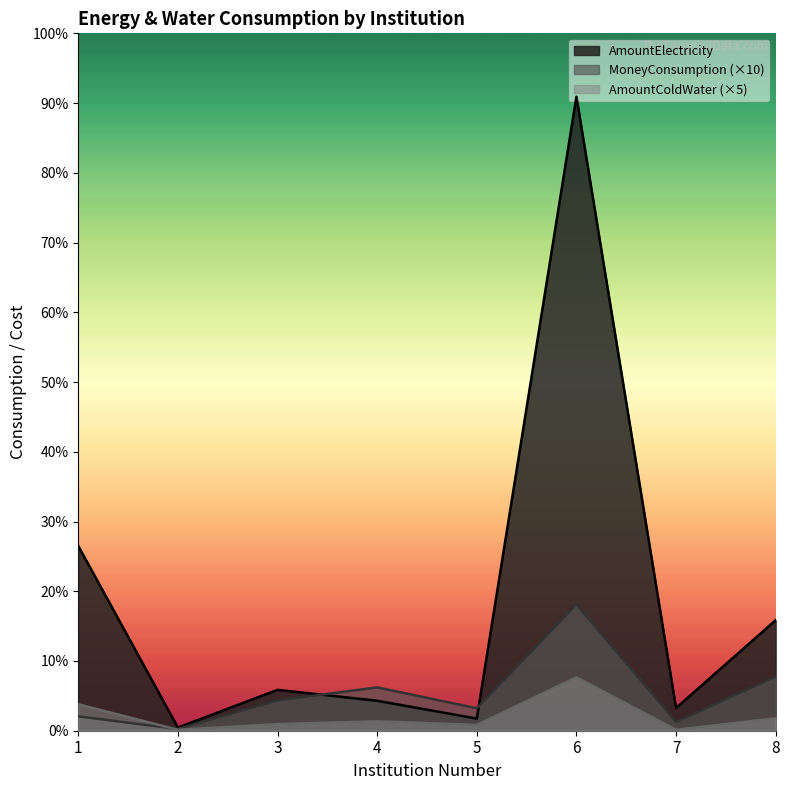

The value of AmountColdWater at 3 is 33.1. True or false?

False